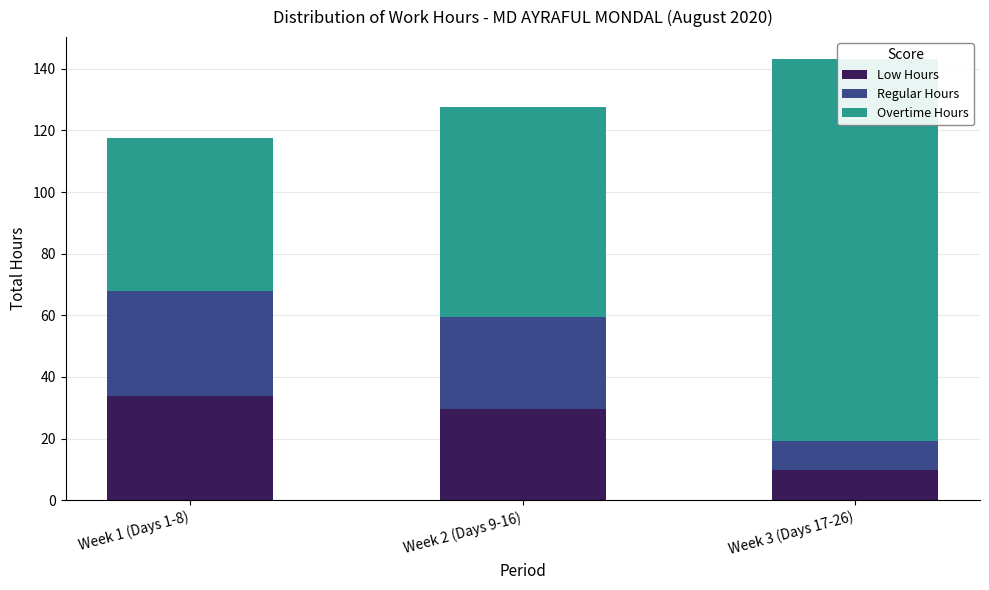

Which series changed the most between Week 1 (Days 1-8) and Week 3 (Days 17-26)?

Overtime Hours